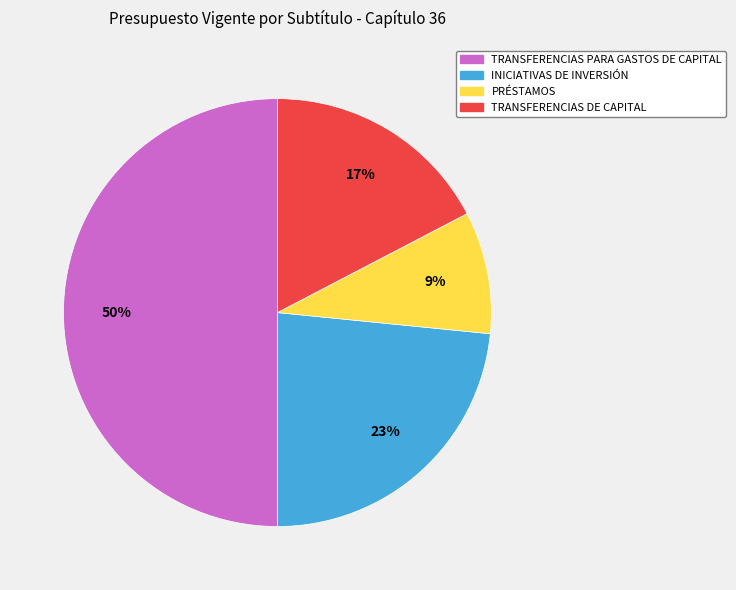

To the nearest percent, what percentage of the pie is TRANSFERENCIAS DE CAPITAL?

17%